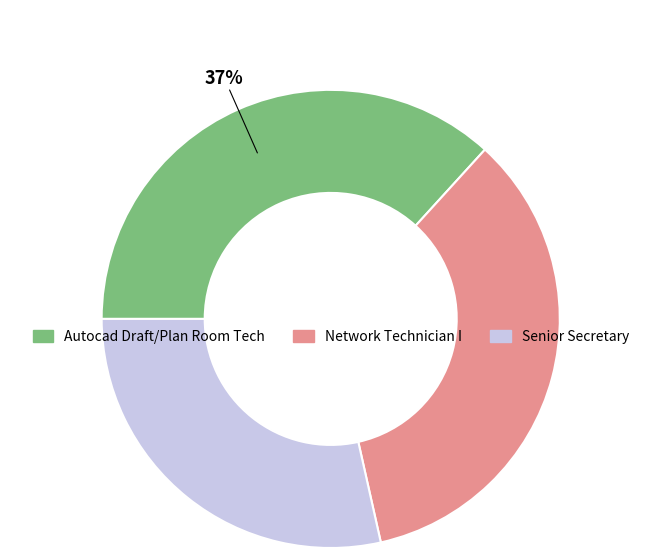

Does Network Technician I represent more than half of the total?

No